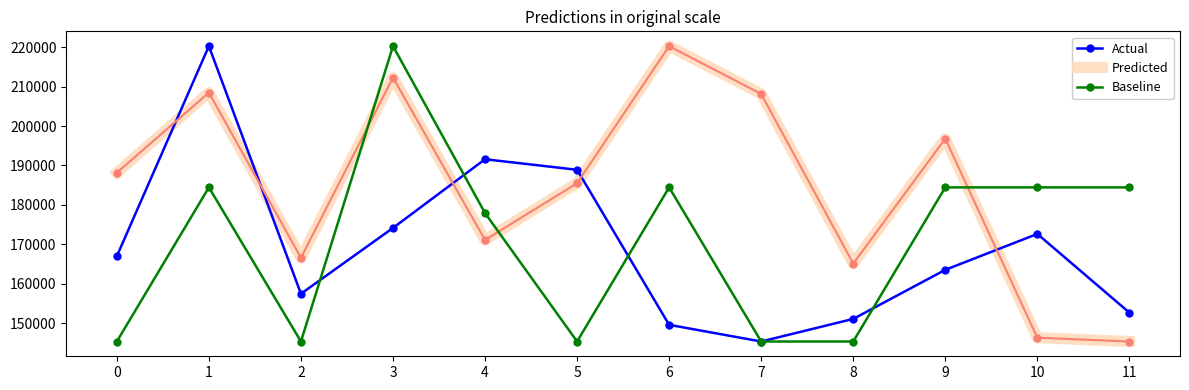

Which category has the highest value in the Actual series?

1